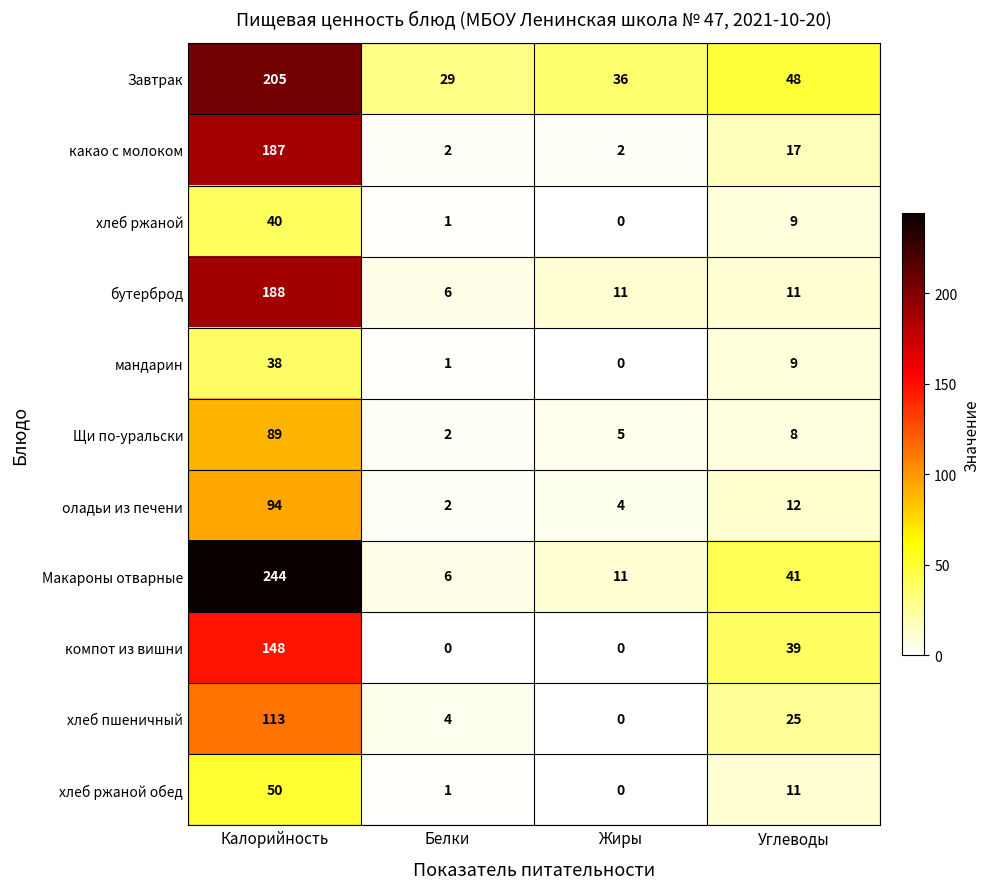

True or false: оладьи из печени has a value of 2 at Белки.

True